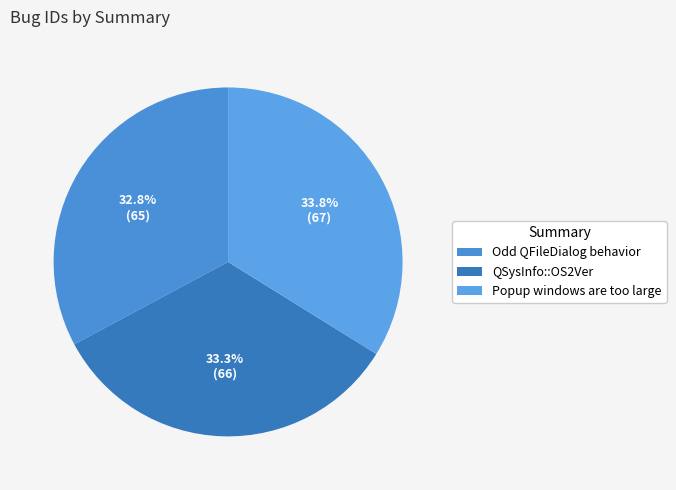

Is Popup windows are too large the majority of the pie?

No